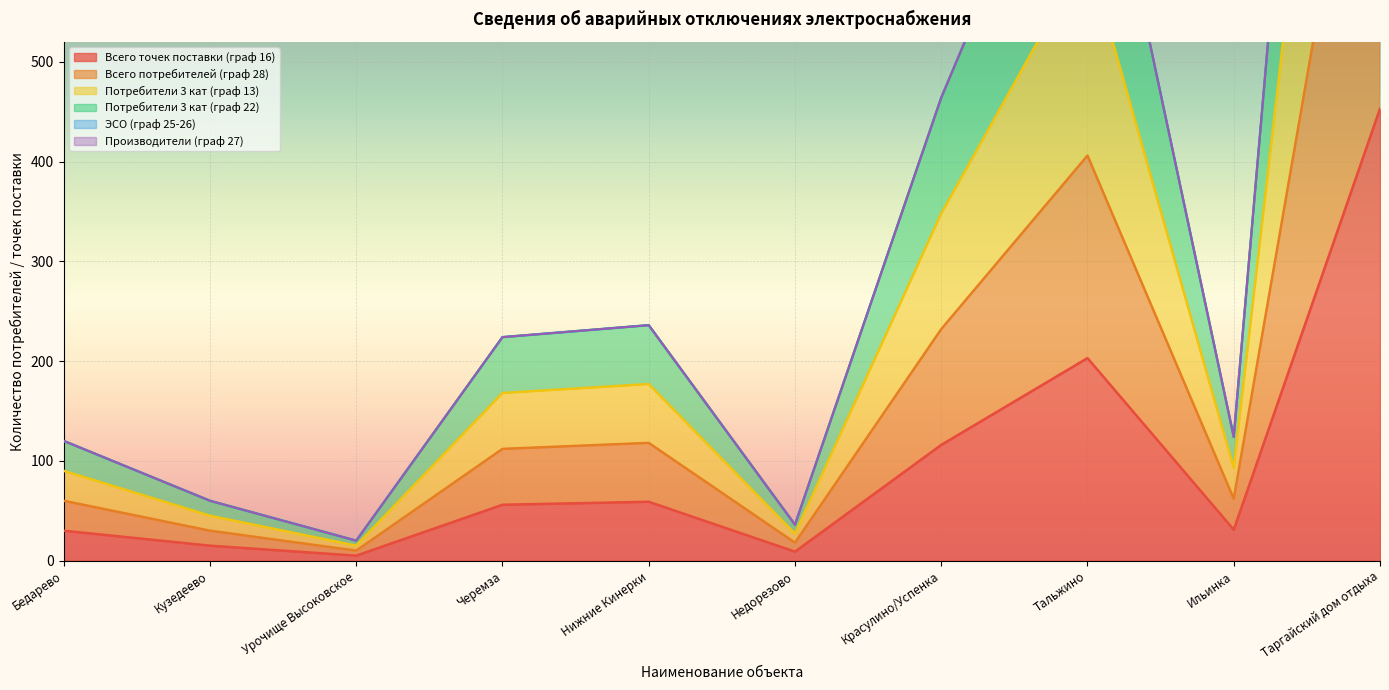

What is the value of the Всего потребителей (граф 28) point at the 1st from the left?

60